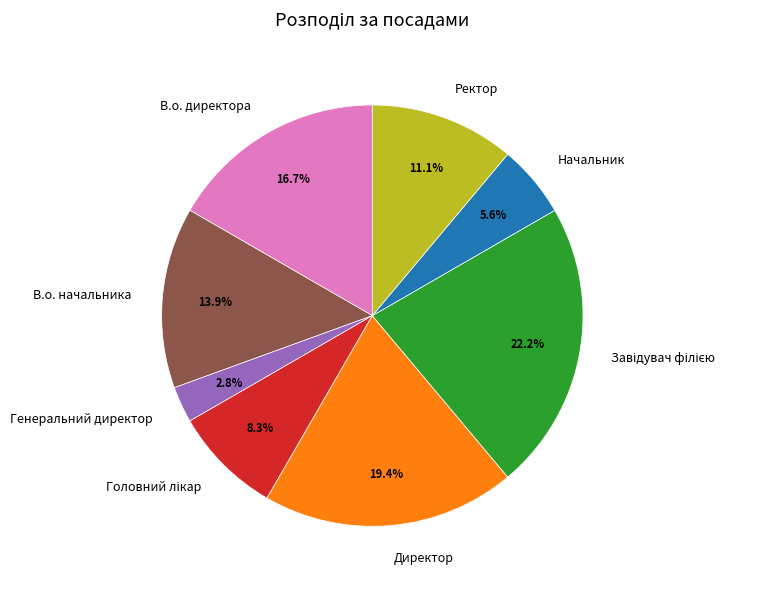

How much of the chart is everything except Генеральний директор?

97.2%